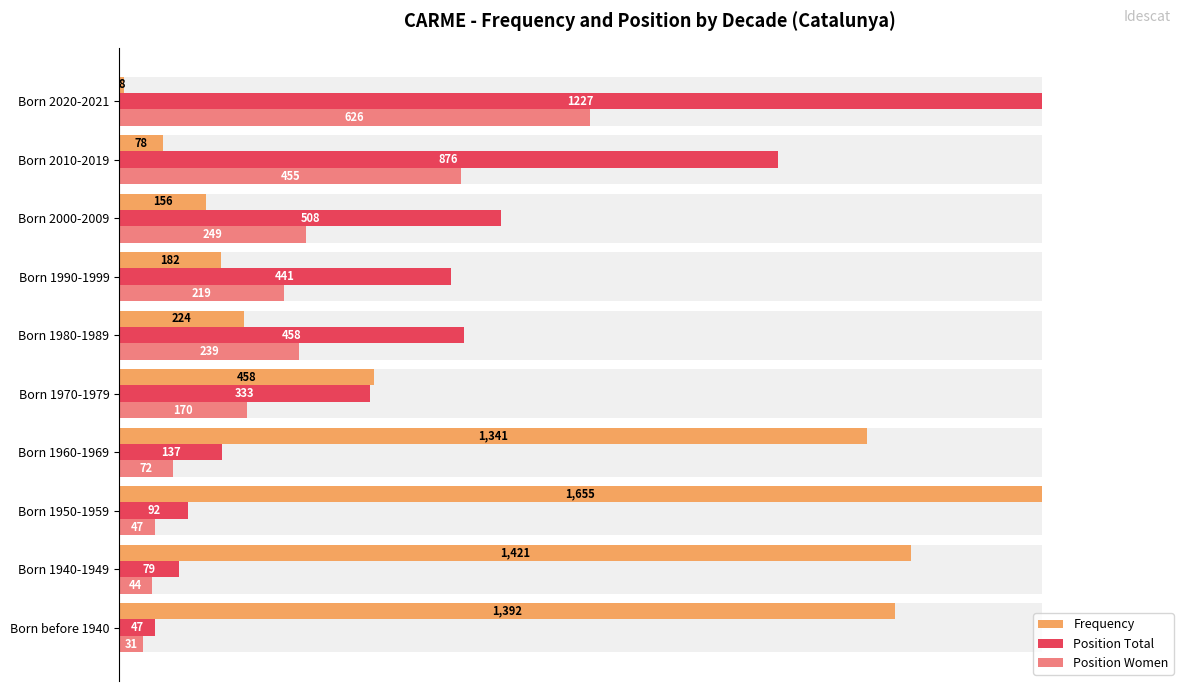

How many categories are shown in the chart?

10